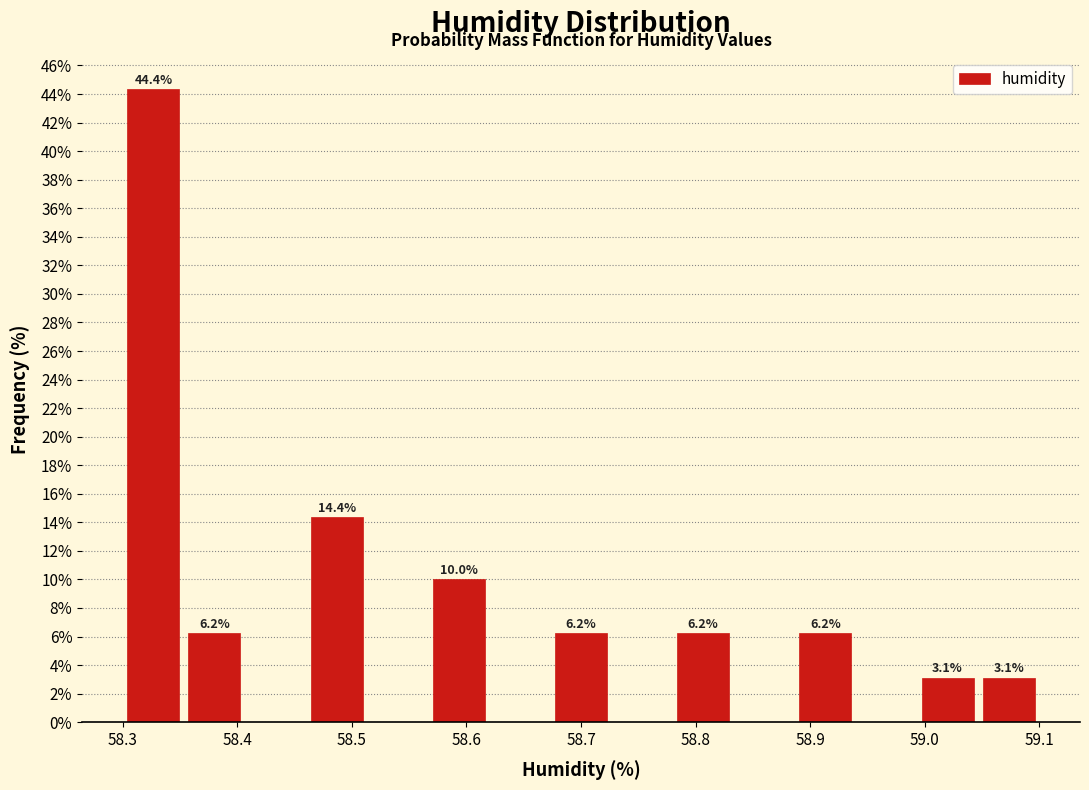

Which range on the x-axis has the tallest bar?

58.30 to 58.35